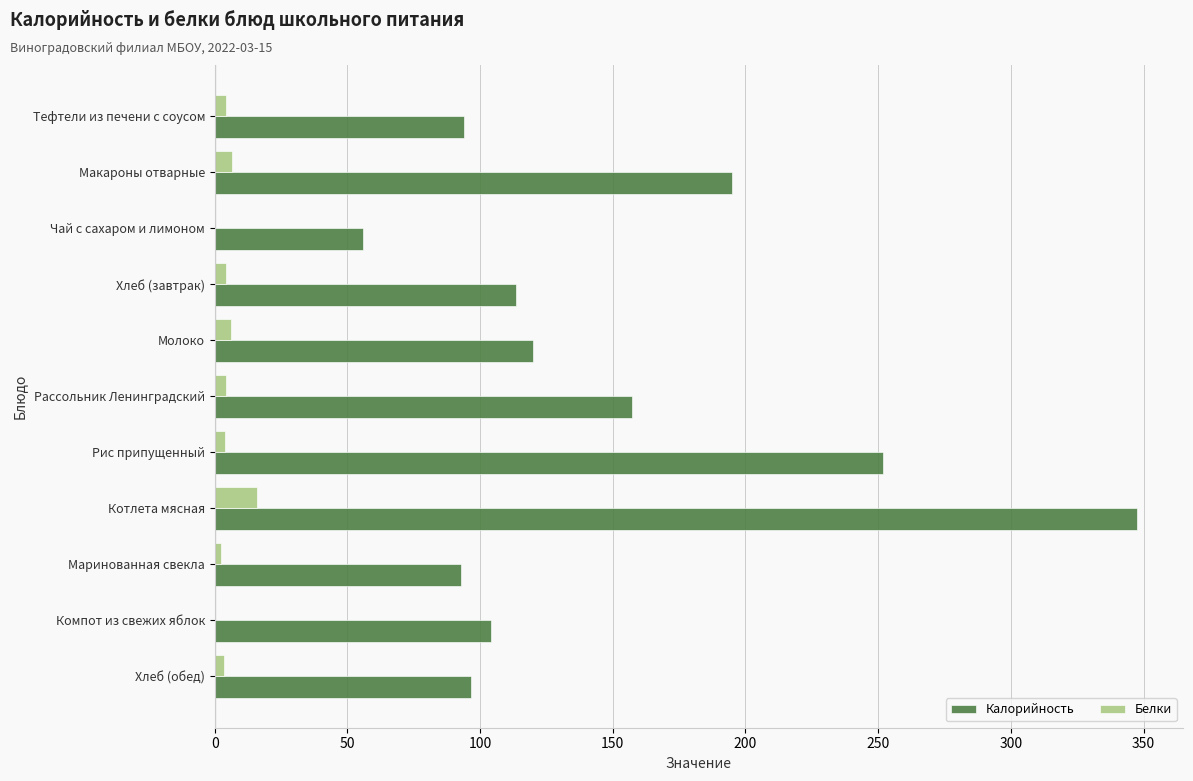

Between Хлеб (завтрак) and Котлета мясная, which series saw the biggest shift?

Калорийность